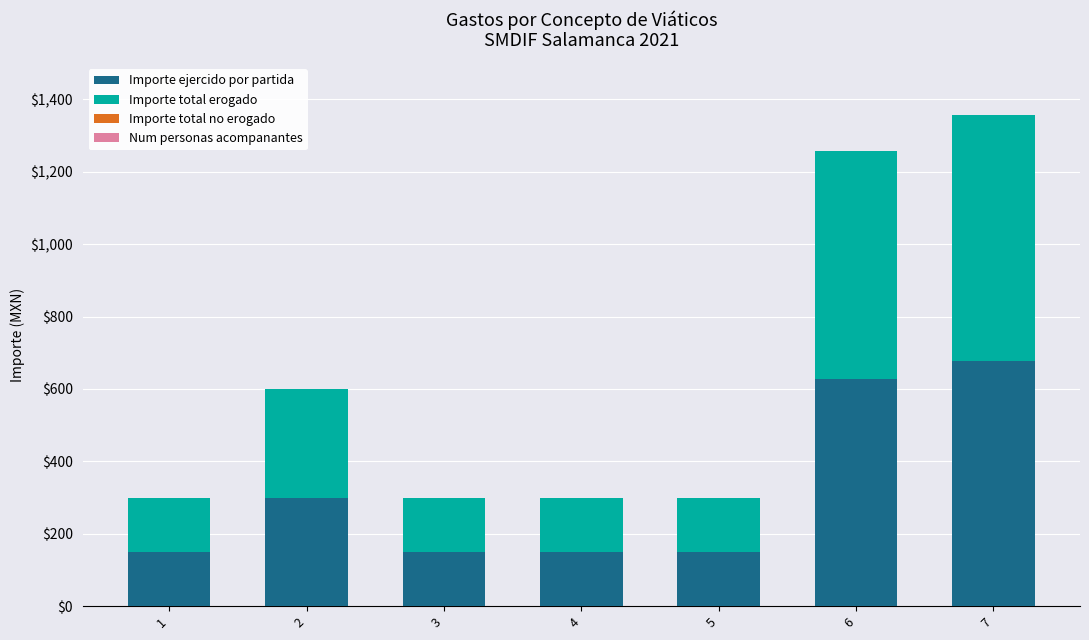

The Importe ejercido por partida series shows 97 at 1. True or false?

False